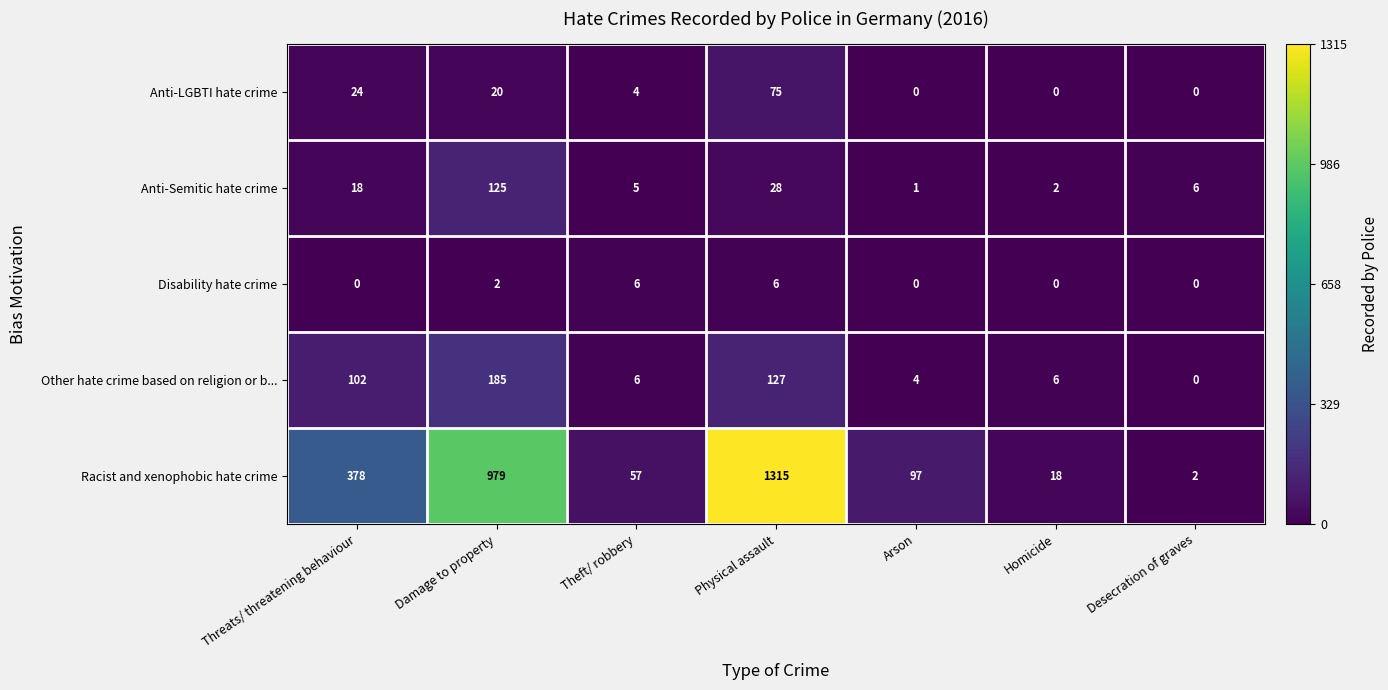

What is the total value across all series at Desecration of graves?

8